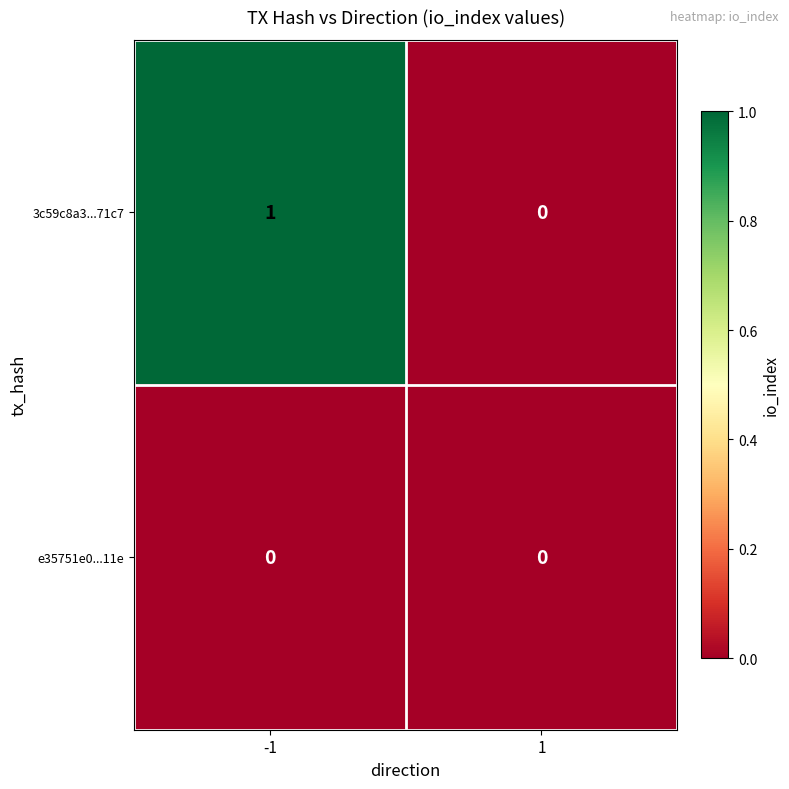

Which series has the largest total across all categories?

3c59c8a3...71c7